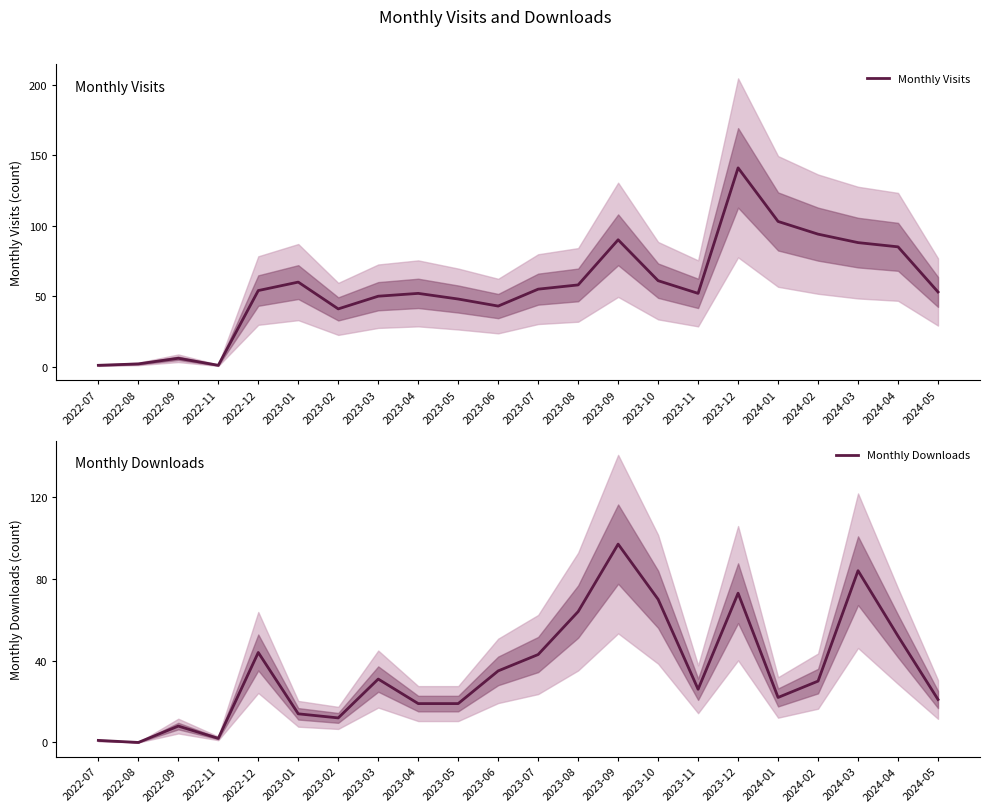

The Monthly Visits series shows 48 at 2023-05. True or false?

True